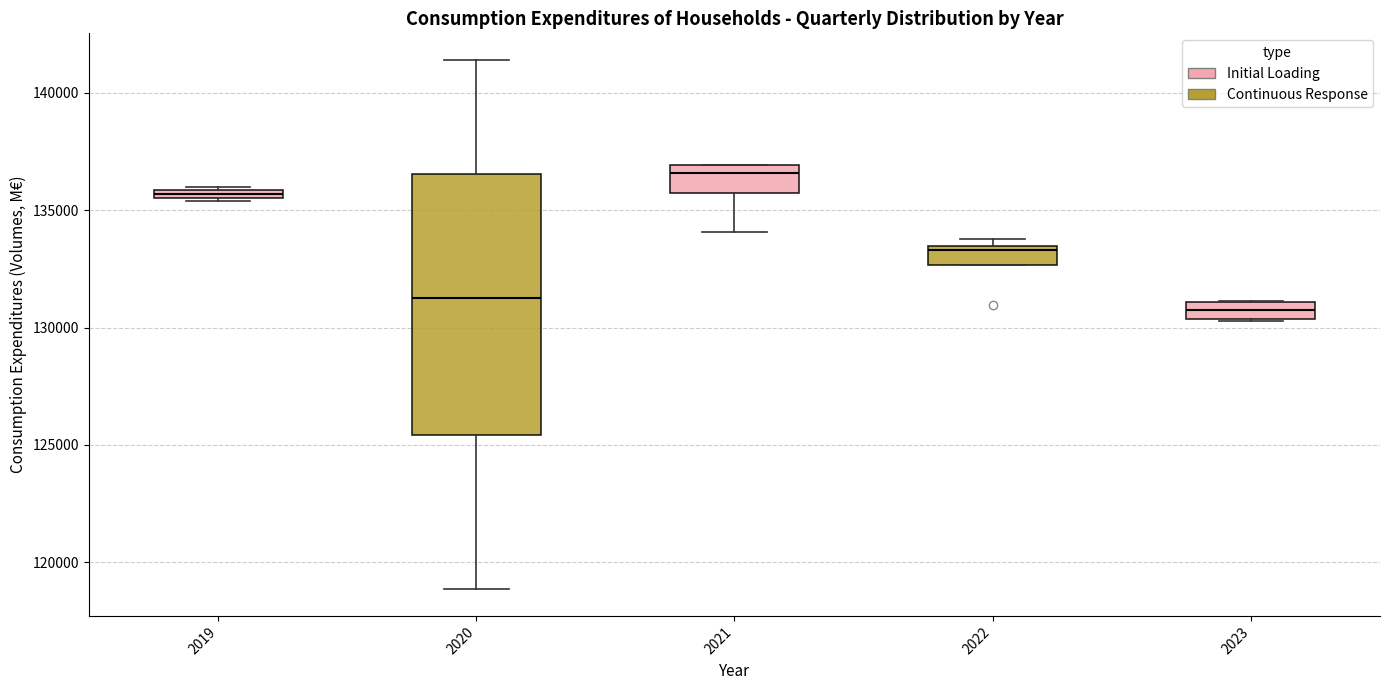

Which box is the tallest, from its lower edge to its upper edge?

2020